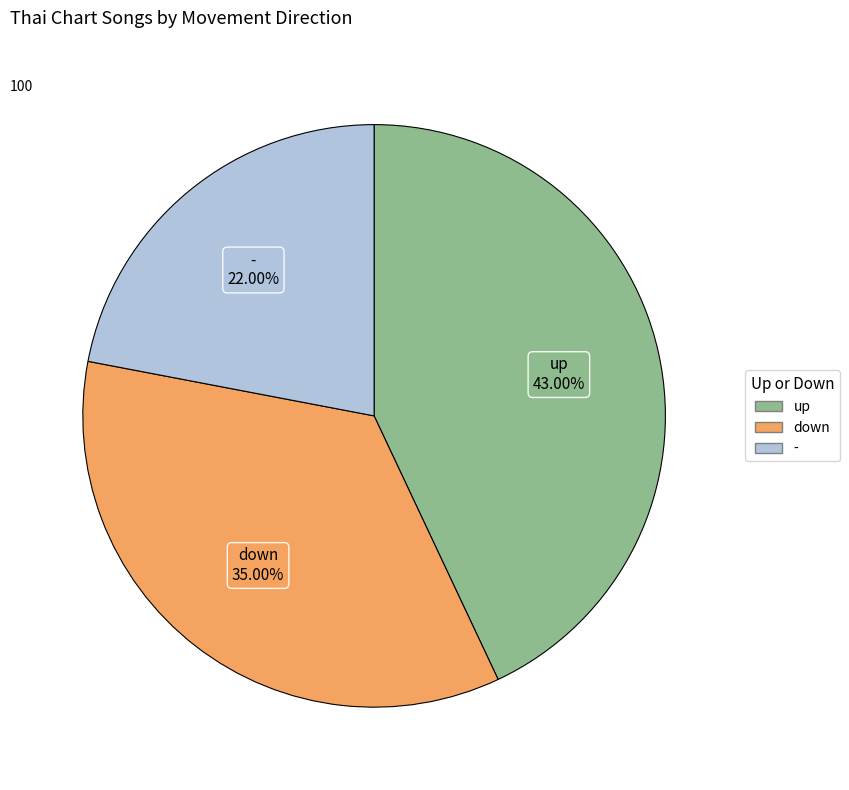

To the nearest percent, what is the combined percentage of up and down?

78%